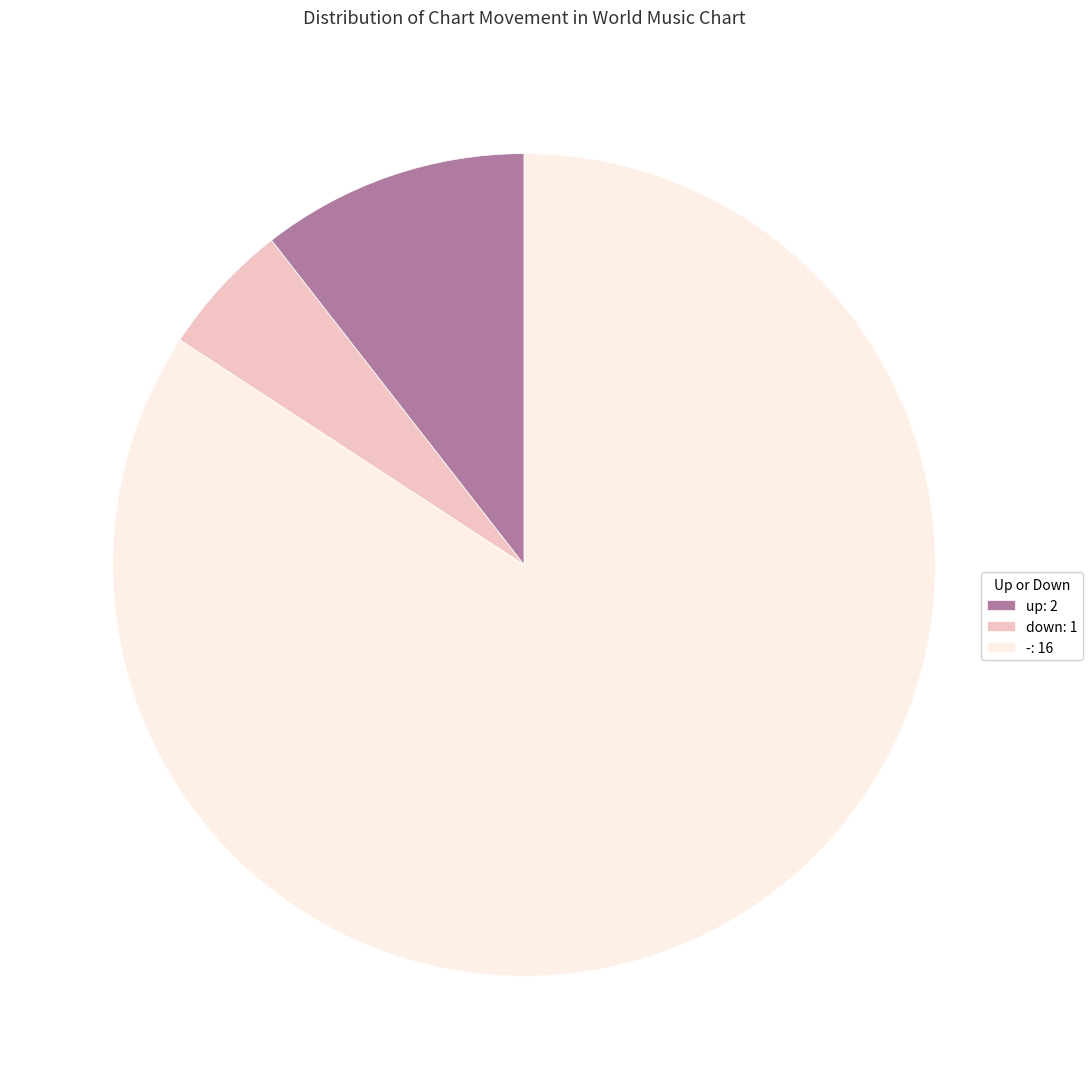

What is the ratio of the value at down: 1 to the value at up: 2?

0.5